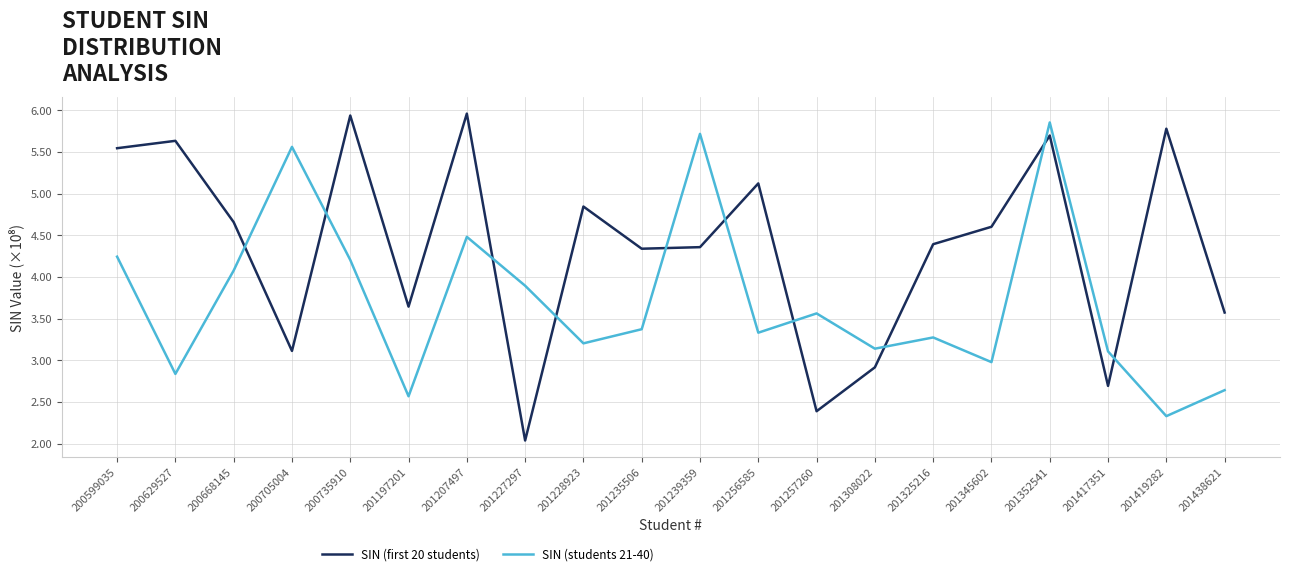

What is the difference between the maximum and second lowest values in the SIN (first 20 students) series?

3.6